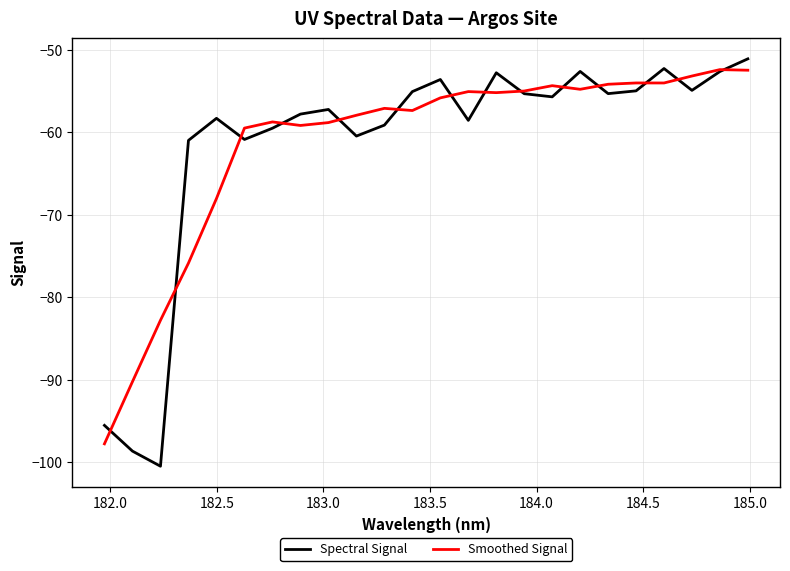

What is the maximum value shown in the chart?

-51.1